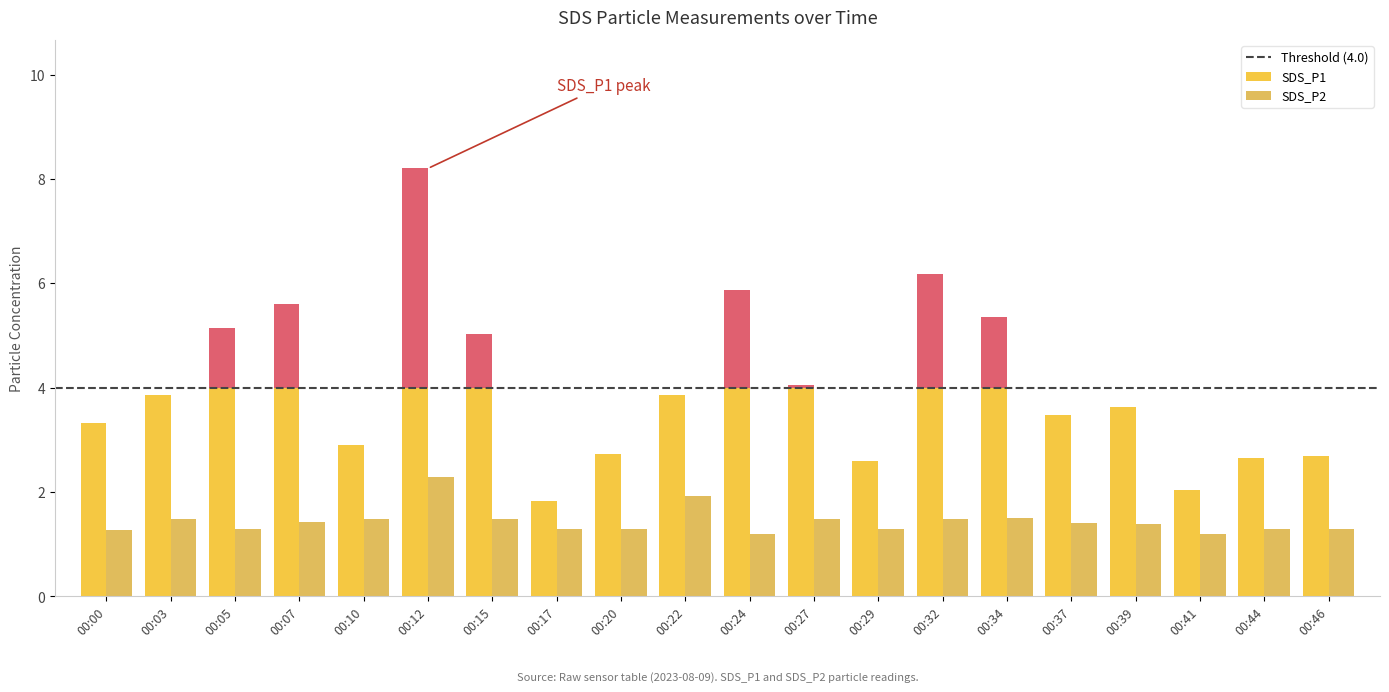

At 00:00, list the series in order from largest to smallest.

SDS_P1, SDS_P2